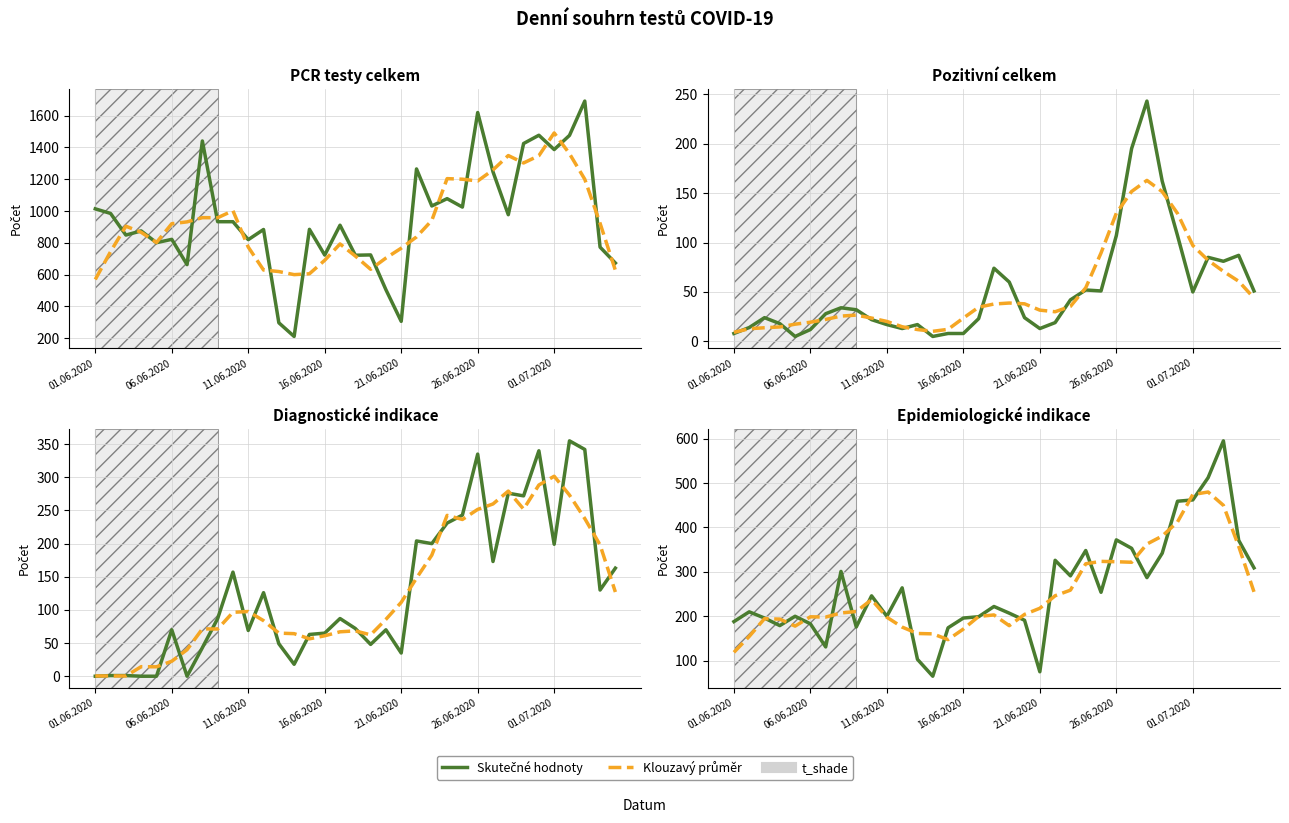

Between 10 and 23, which series saw the biggest shift?

PCR (solid)